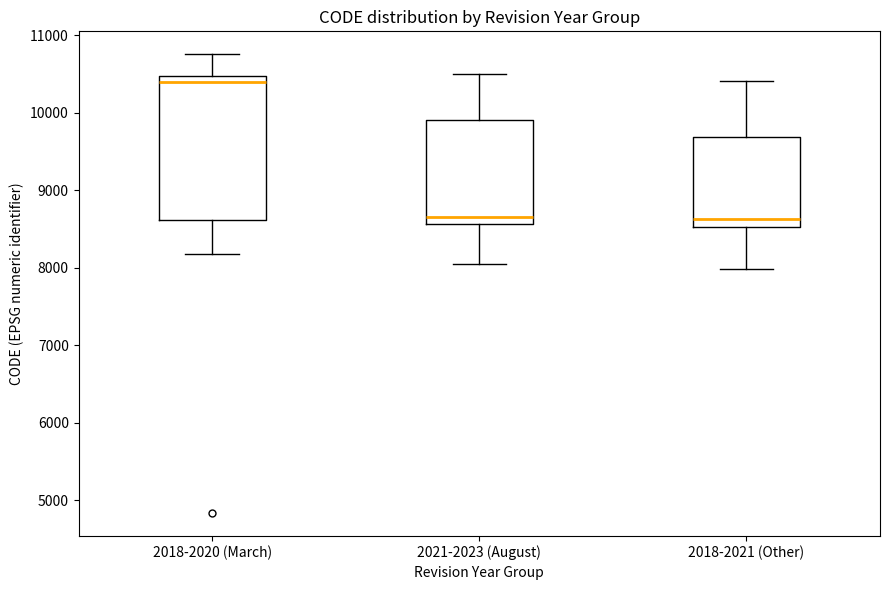

Where is the upper edge of the box for 2018-2021 (Other) on the y-axis? The values are not printed on the chart, so give them approximately, as read against the axis.

9700